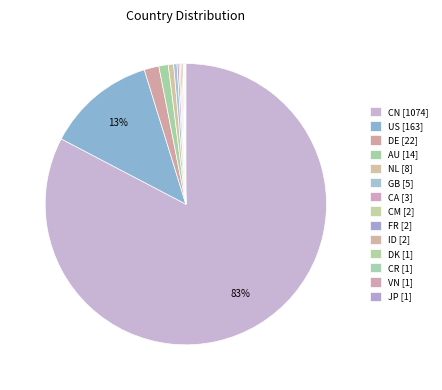

Approximately how many times larger is the value at FR compared to CM?

1.0